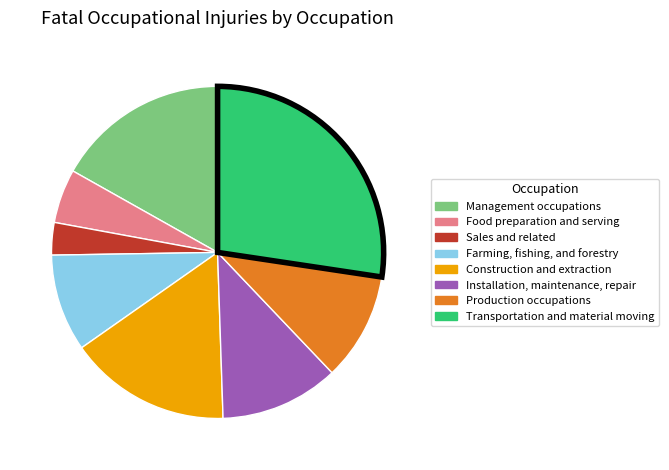

The Sales and related slice represents 3% of the pie. True or false?

True